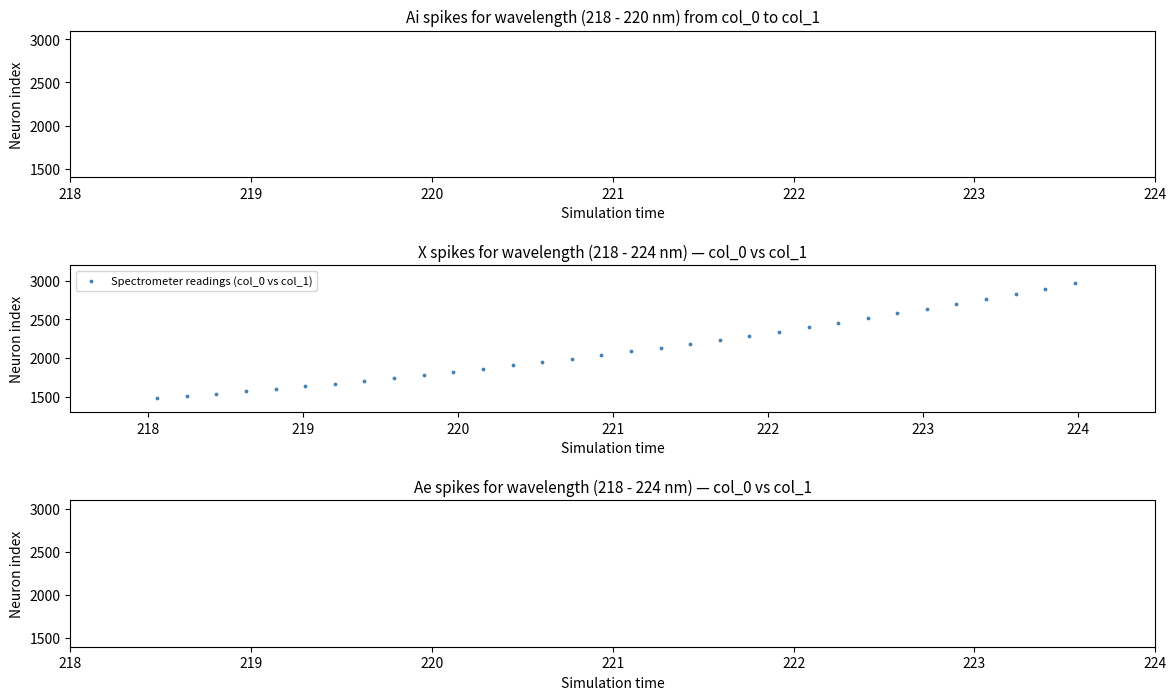

What is the range of X values (max minus min)?

5.9